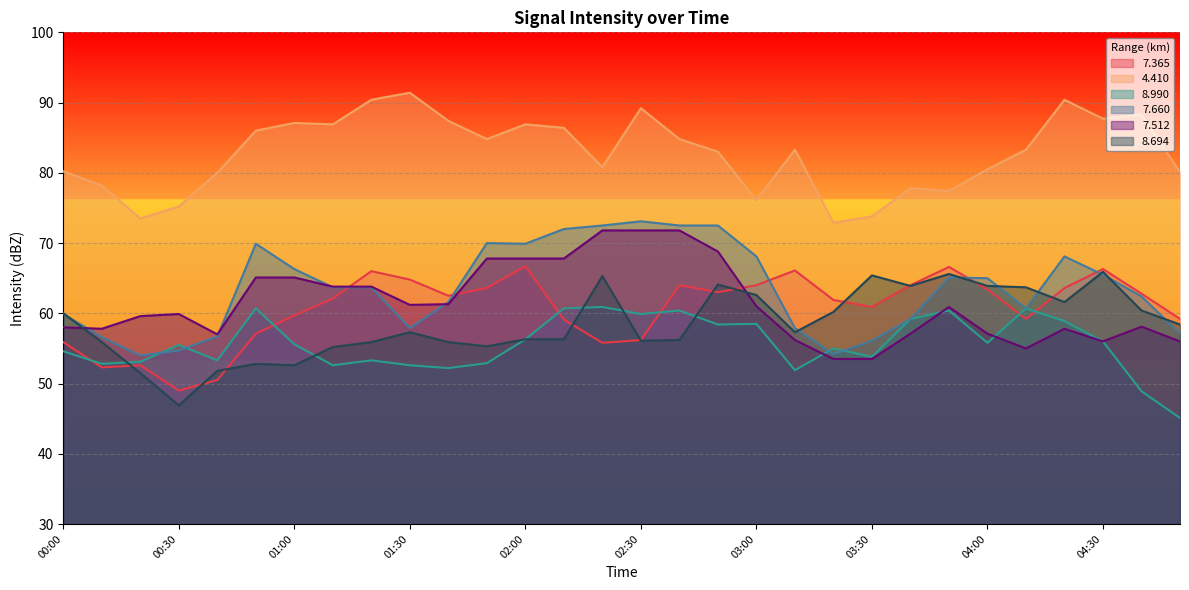

What position from the left is 03:10?

20